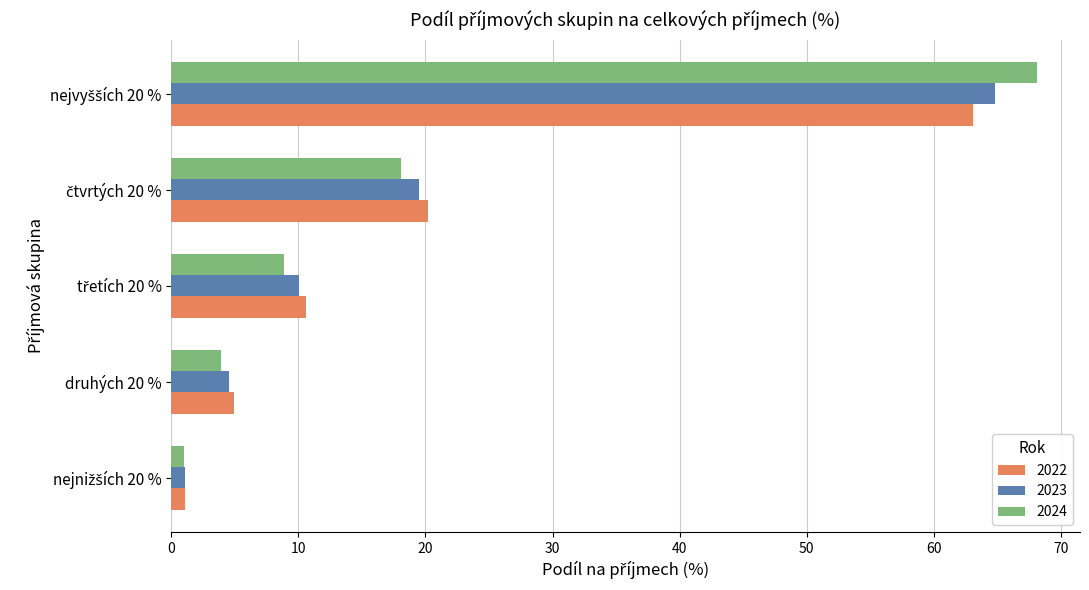

The 2023 series shows 6.8 at druhých 20 %. True or false?

False